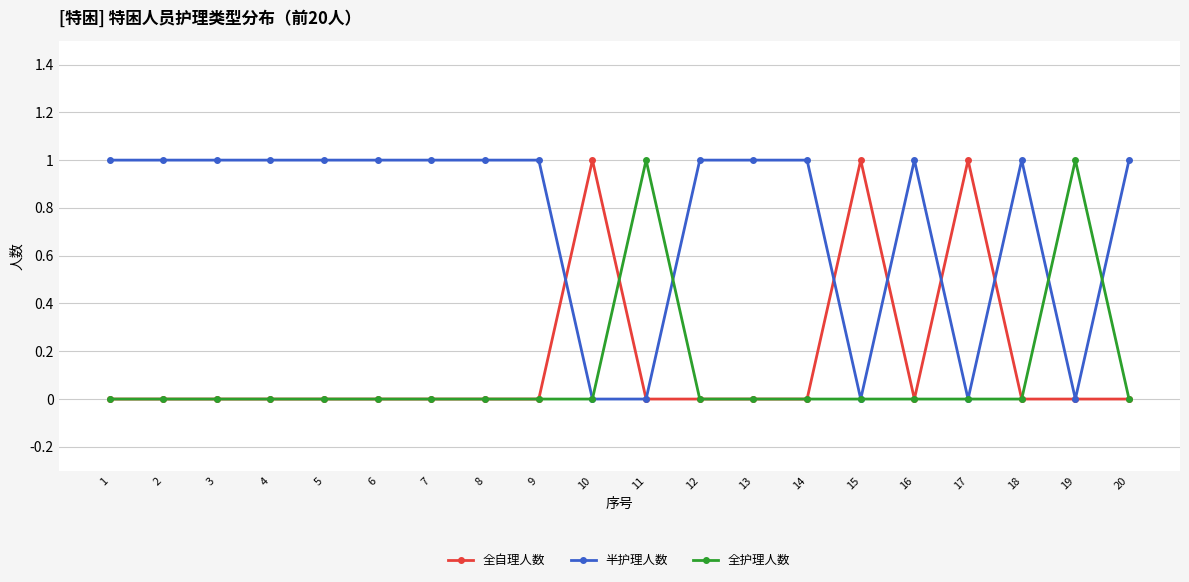

Which series has the largest total across all categories?

半护理人数